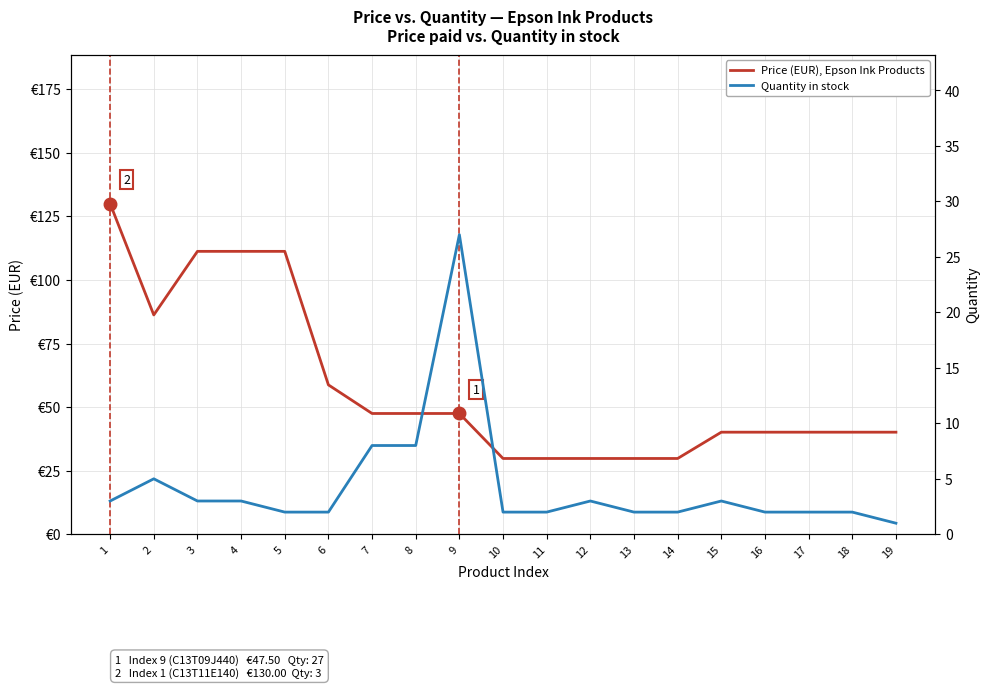

True or false: Quantity in stock has a value of 2.0 at 13.

True